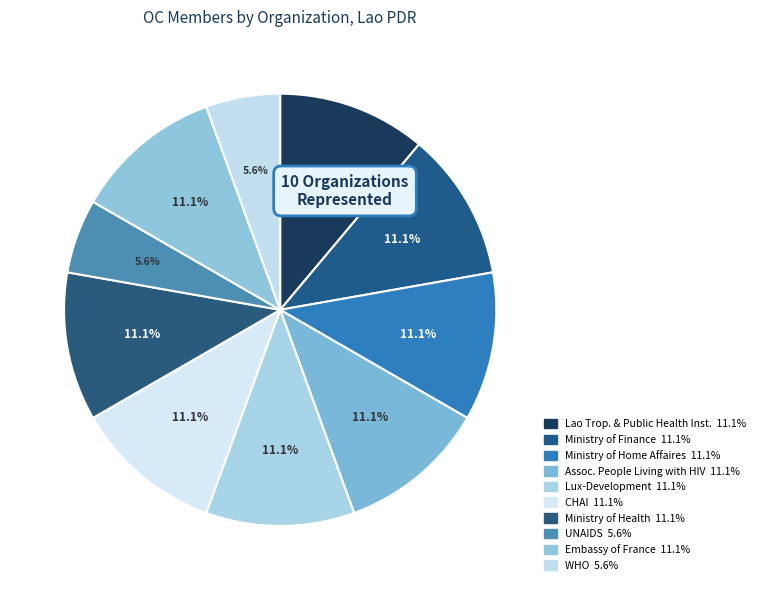

Which slice is the smallest?

UNAIDS